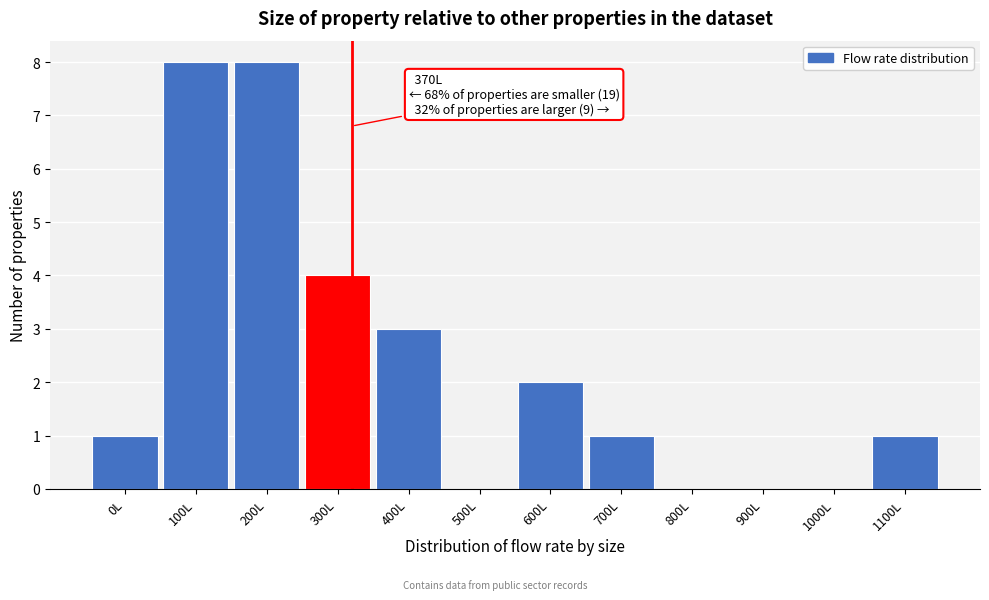

Reading left to right, transcribe all the data shown in this chart.

0L=1	100L=8	200L=8	300L=4	400L=3	500L=0	600L=2	700L=1	800L=0	900L=0	1000L=0	1100L=1